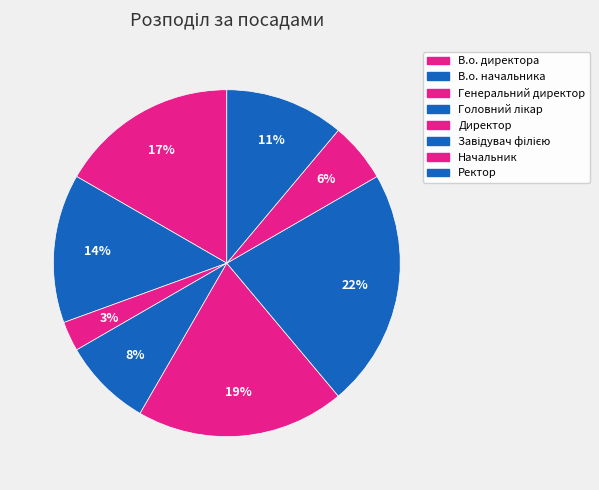

To the nearest percent, what is the difference between the largest and smallest slice percentages?

19%